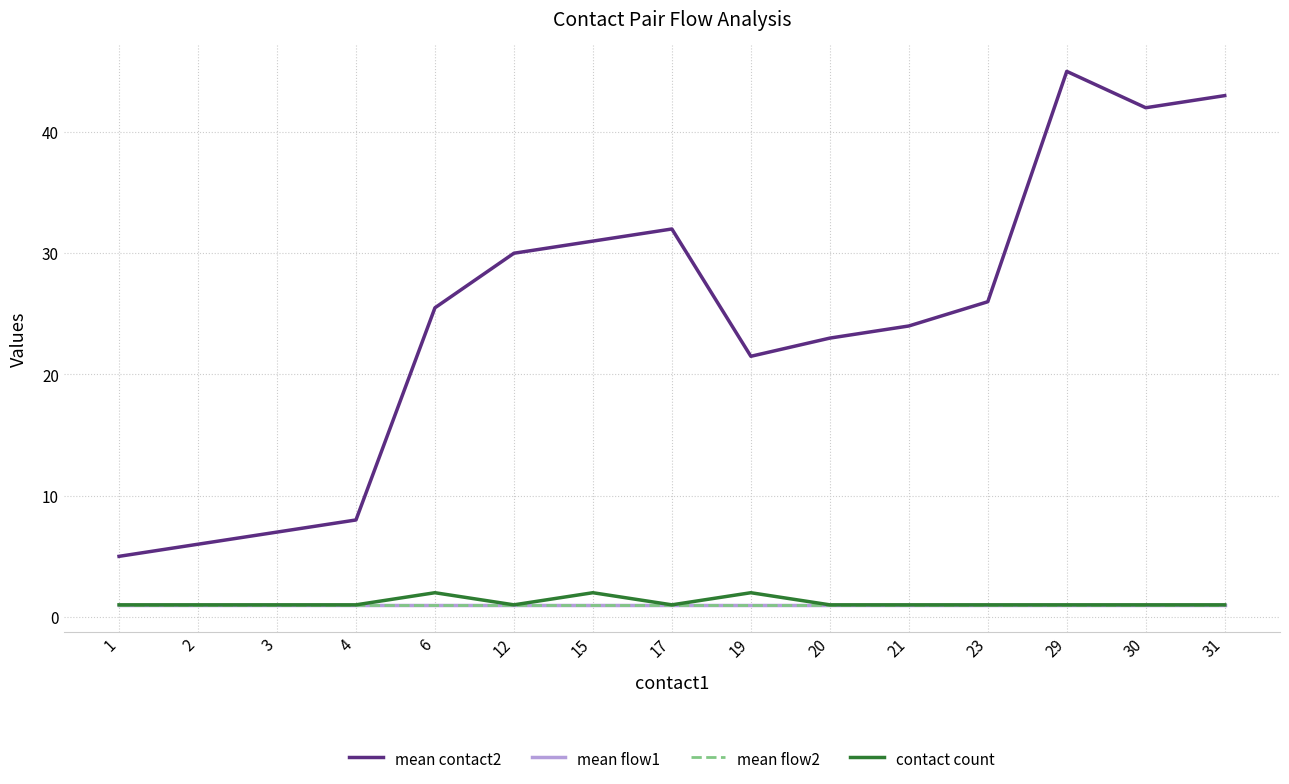

Where is mean flow2 nearest to the value 1?

1